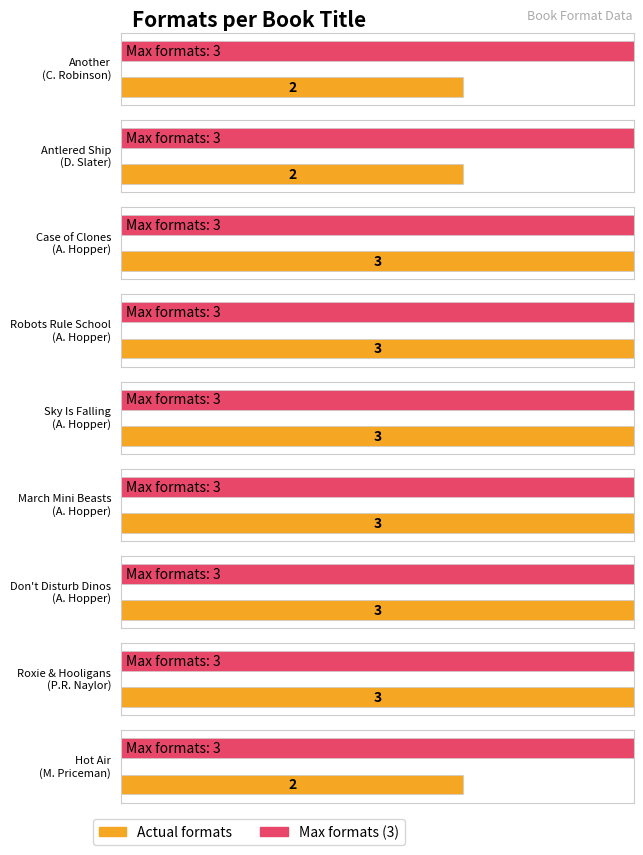

How many data points does each series have?

9